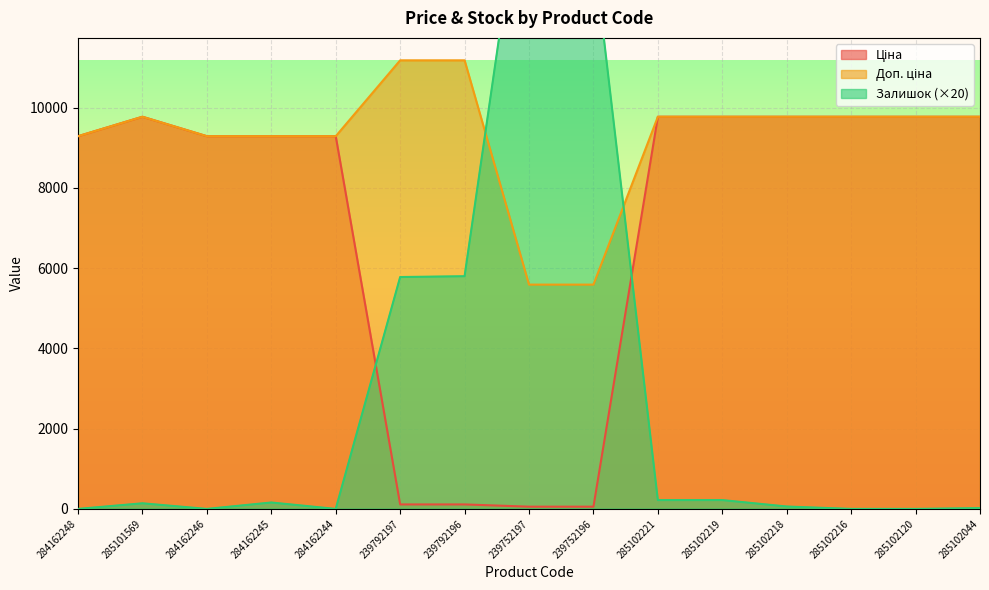

Count the number of categories in the chart.

15